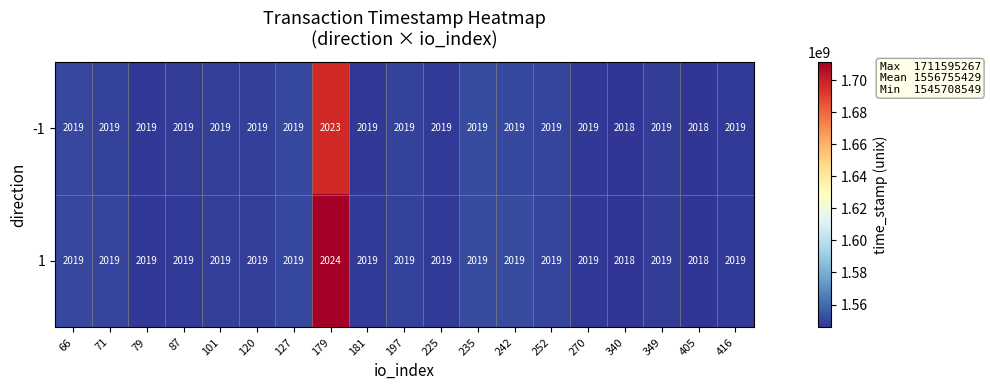

Which series has the largest total across all categories?

1